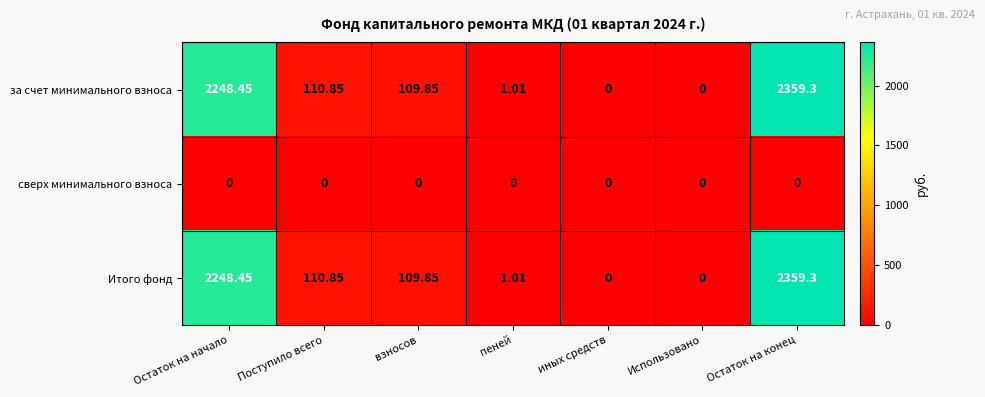

At which category is the sum across all series the highest?

Остаток на конец